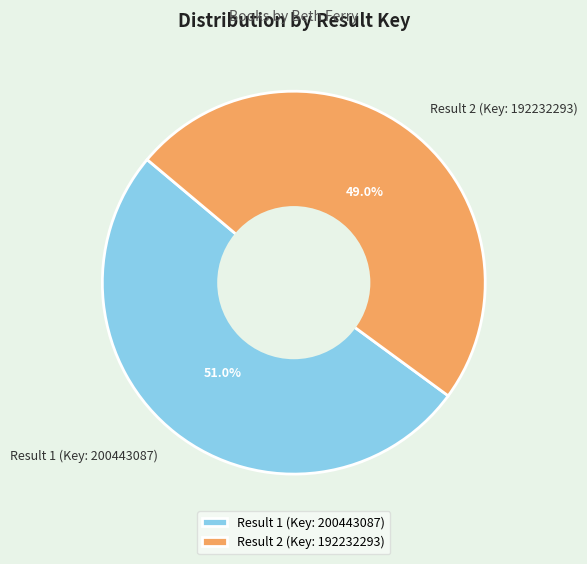

To the nearest percent, what percentage of the pie is Result 1 (Key: 200443087)?

51%